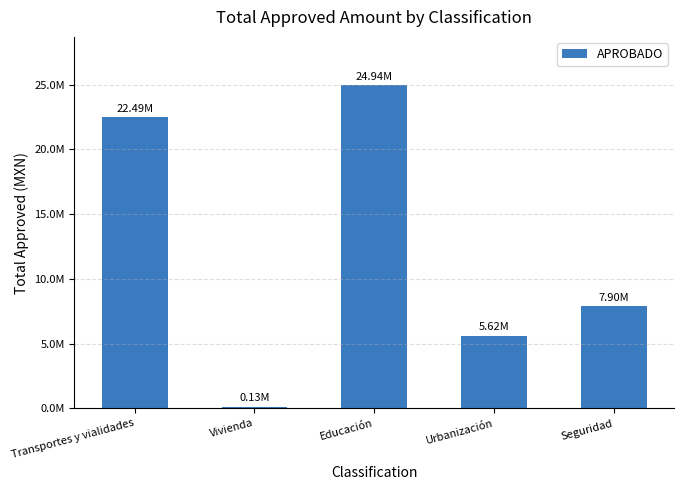

What is the difference between the maximum and minimum values?

24807417.4